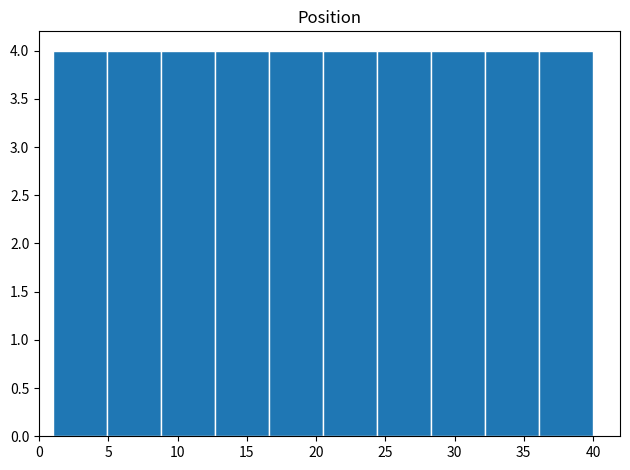

Reading left to right, transcribe this chart: for each bar, give the range it covers on the x-axis and its height. Neither the bar edges nor the heights are printed on the chart, so give them approximately, as read against the axes.

1.0 to 4.9: 4
4.9 to 8.8: 4
8.8 to 12.7: 4
12.7 to 16.6: 4
16.6 to 20.5: 4
20.5 to 24.4: 4
24.4 to 28.3: 4
28.3 to 32.2: 4
32.2 to 36.1: 4
36.1 to 40.0: 4